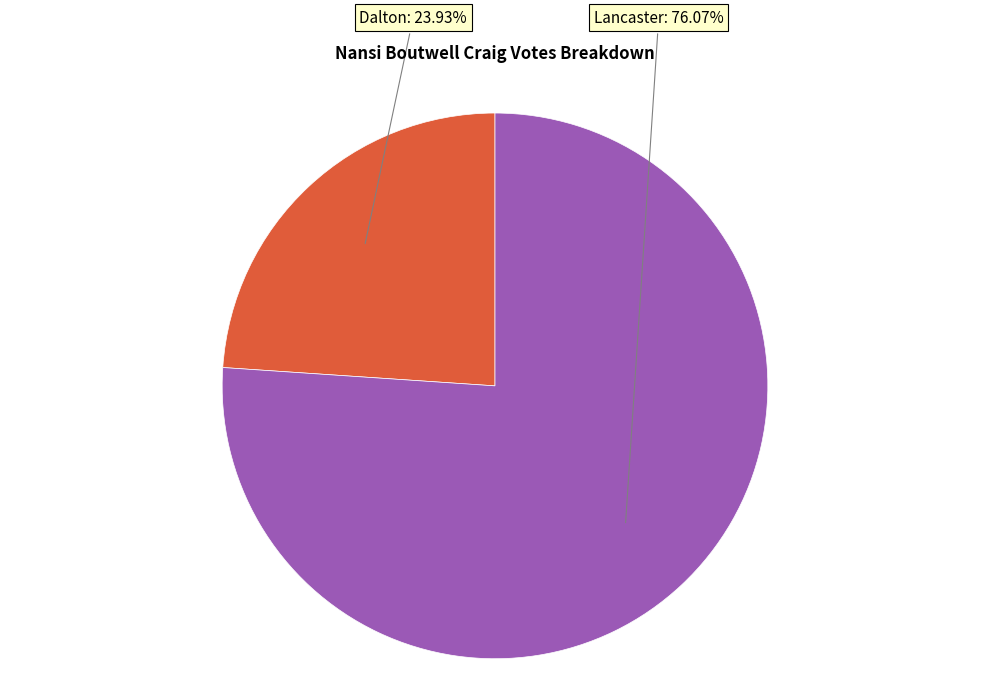

To the nearest percent, what percentage of the pie is Dalton?

24%